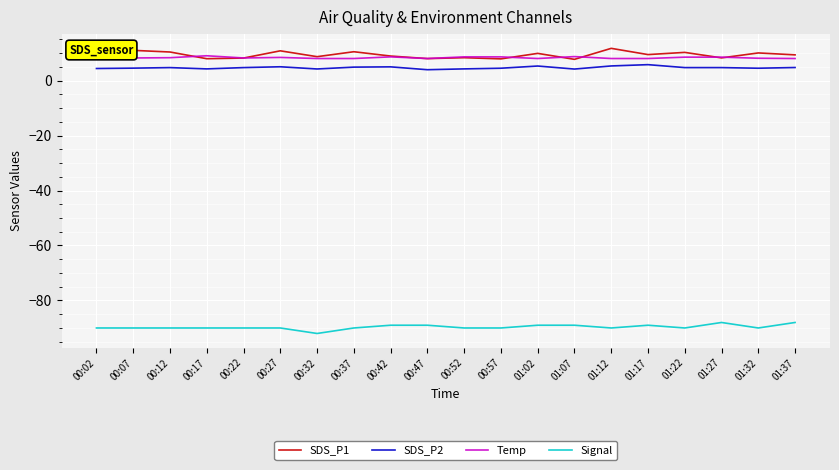

What is the minimum value for SDS_P2?

3.9